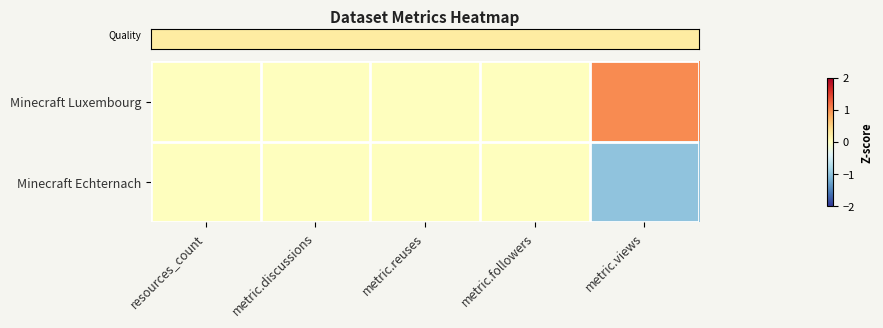

Rank the series by their maximum value, from highest to lowest.

row_0, row_1